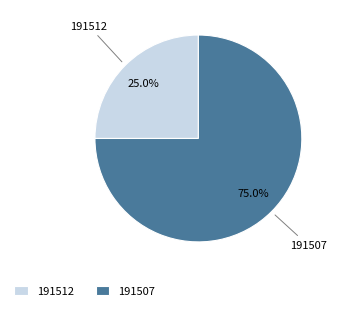

Does 191507 represent more than half of the total?

Yes